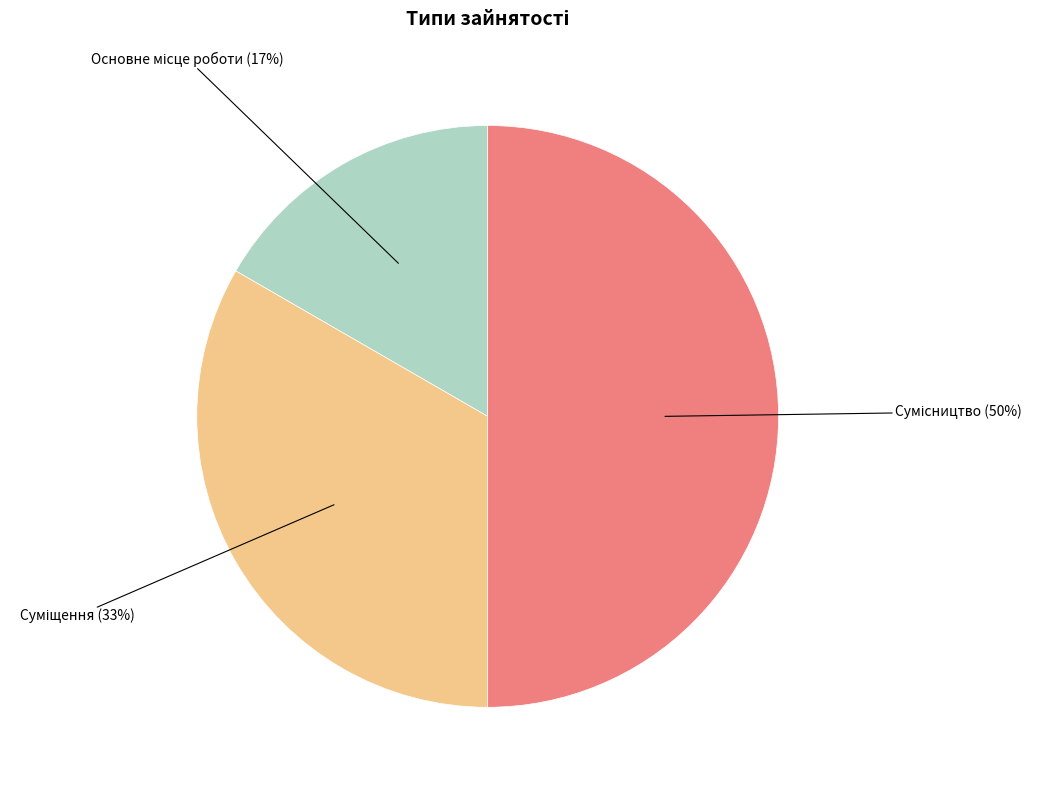

To the nearest percent, what is the average slice percentage?

33%